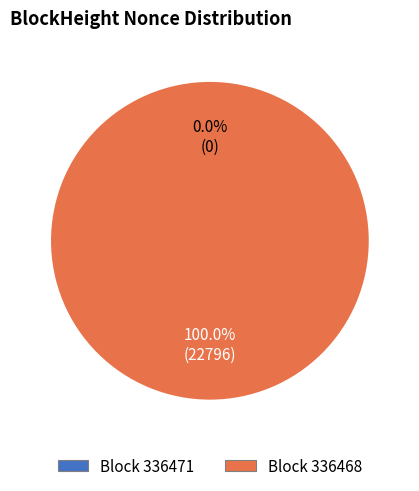

Combined, do 336468 and 336471 account for over 50%?

Yes